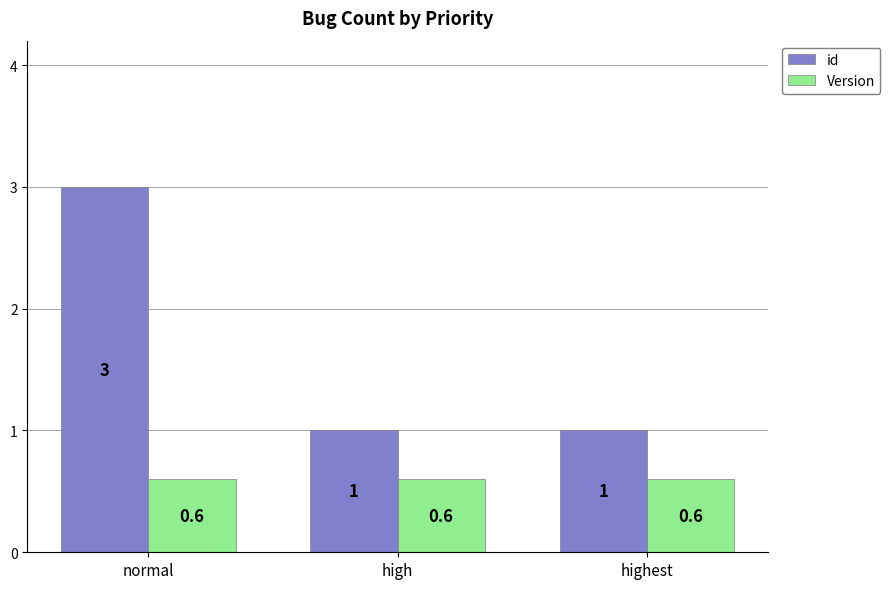

Are the bars grouped side by side (vs. stacked)?

Yes